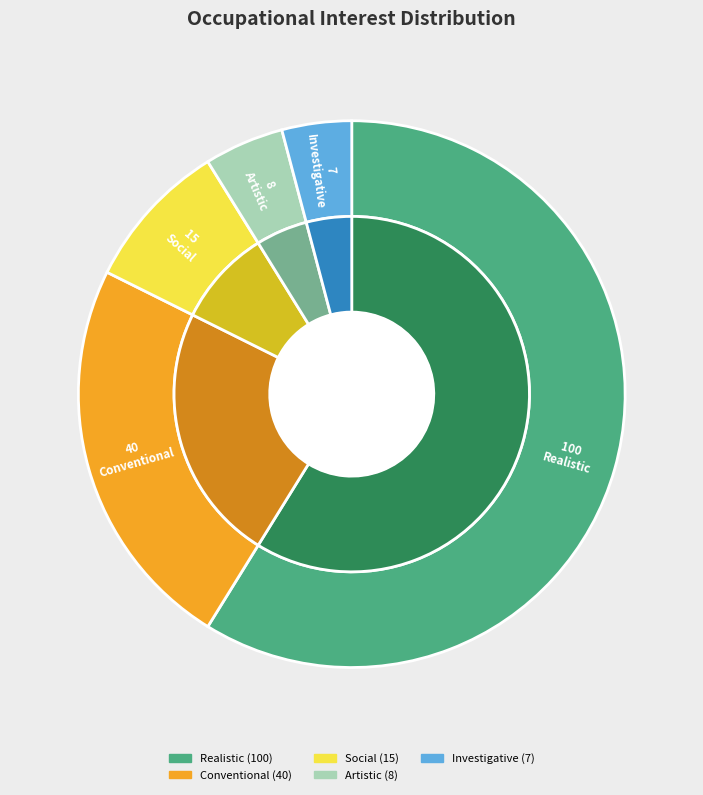

Is it true that Realistic is 59% of the pie?

True